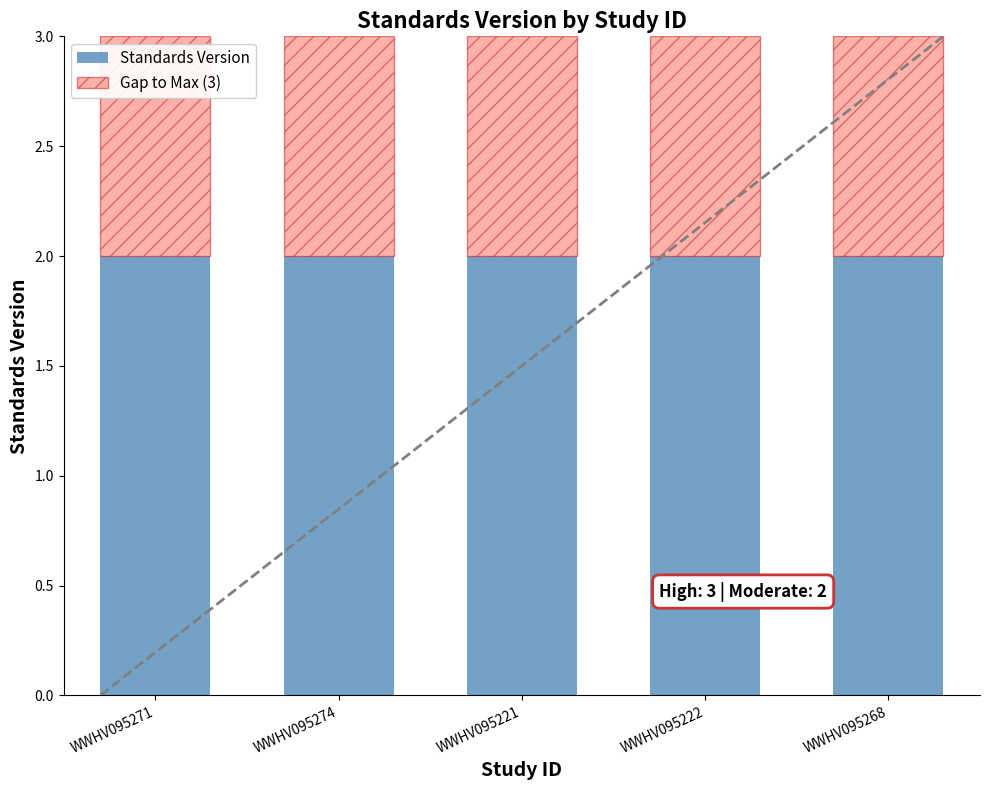

Is it true that Standards Version equals 2 at WWHV095221?

True